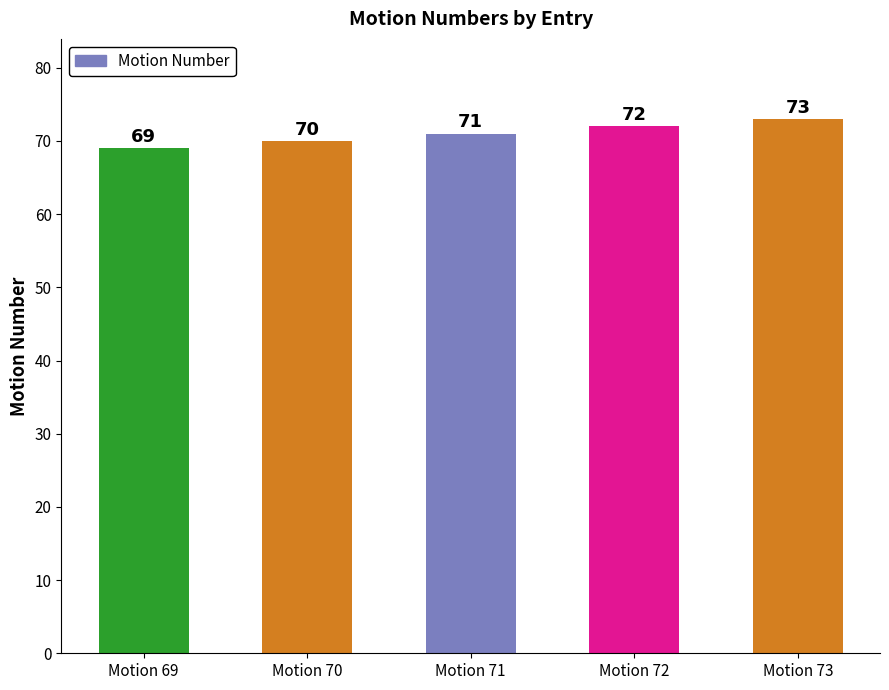

How many bars are there in total?

5